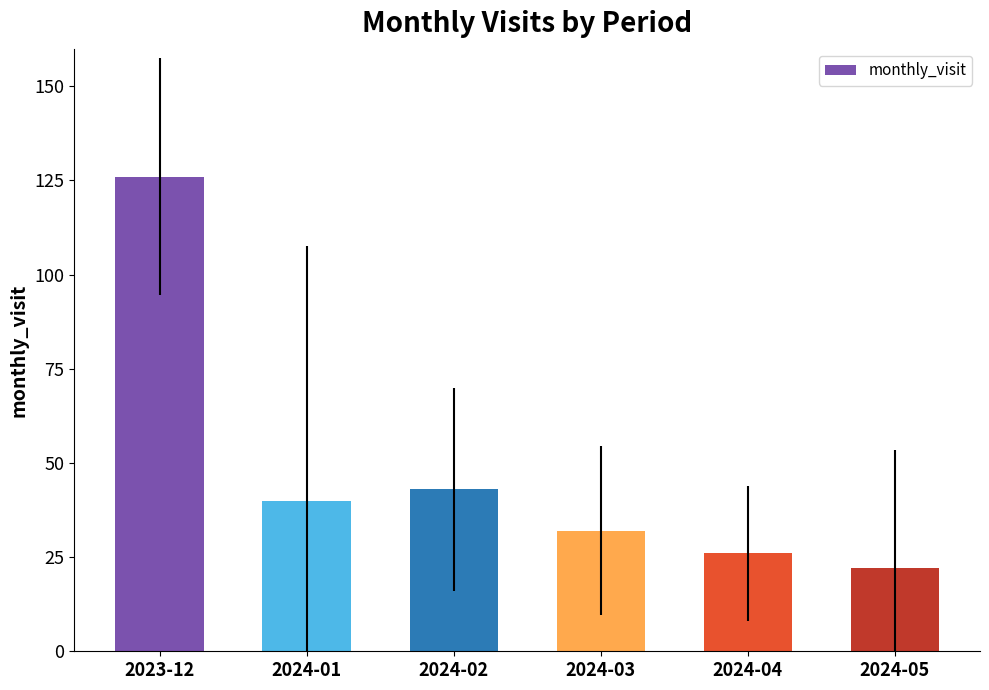

Which category has the lowest value across all series?

2024-05